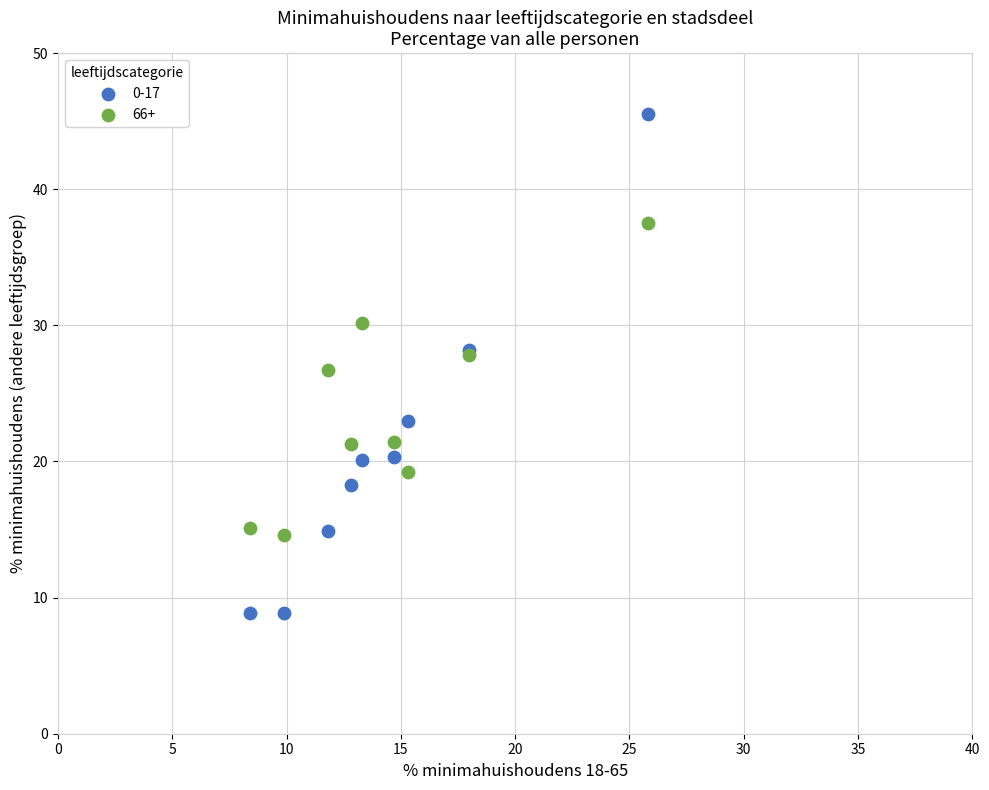

Which series has the largest Y range (max minus min)?

0-17